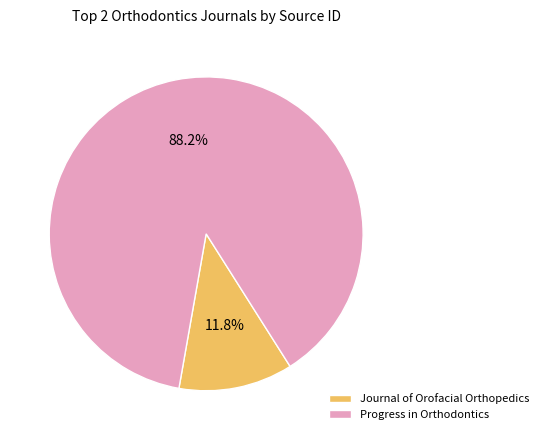

Which slice is the smallest?

Journal of Orofacial Orthopedics